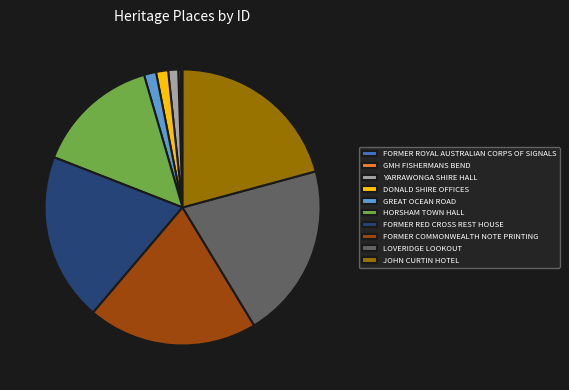

Is the sum of HORSHAM TOWN HALL and LOVERIDGE LOOKOUT greater than half?

No